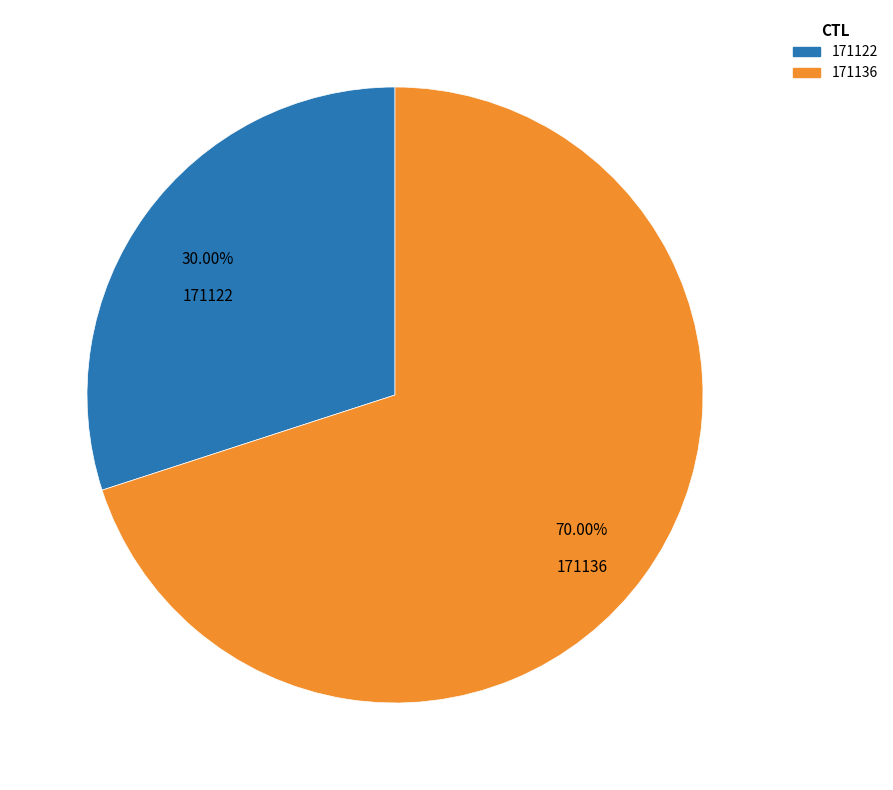

What is the ratio of the value at 171136 to the value at 171122?

2.3